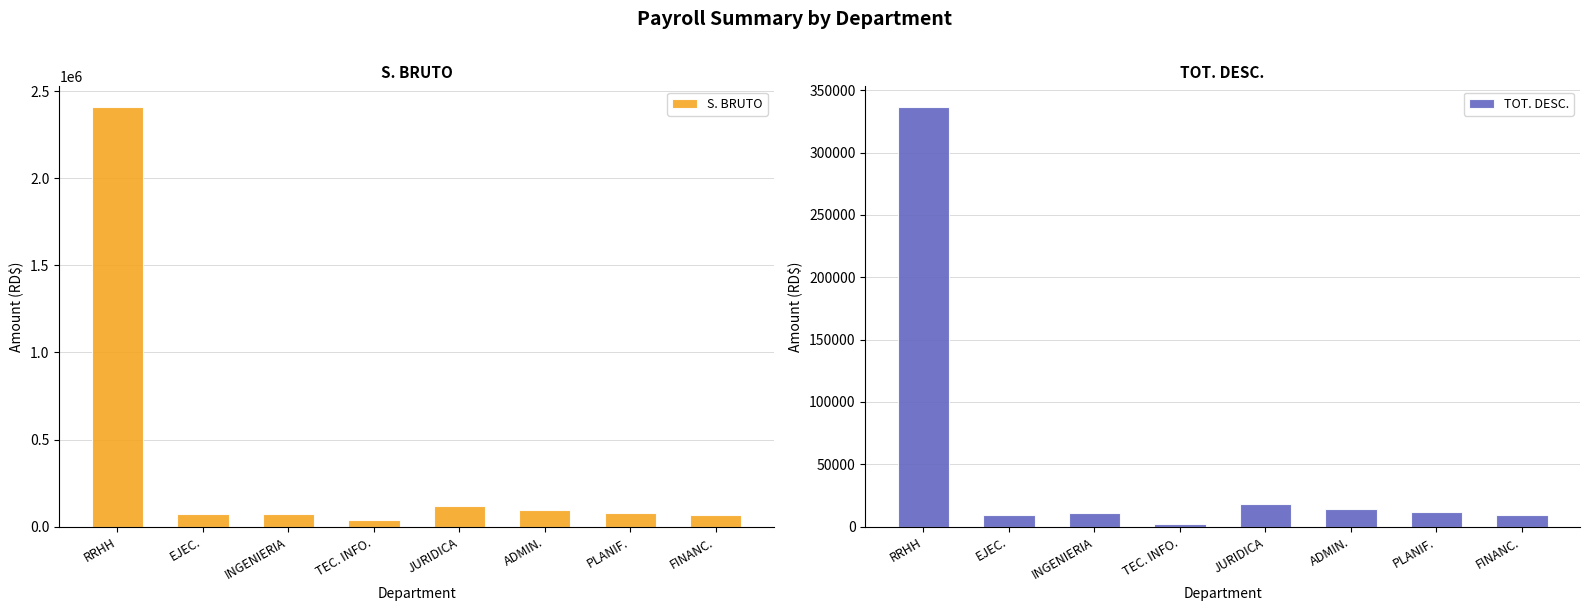

Which series has the largest total across all categories?

S. BRUTO